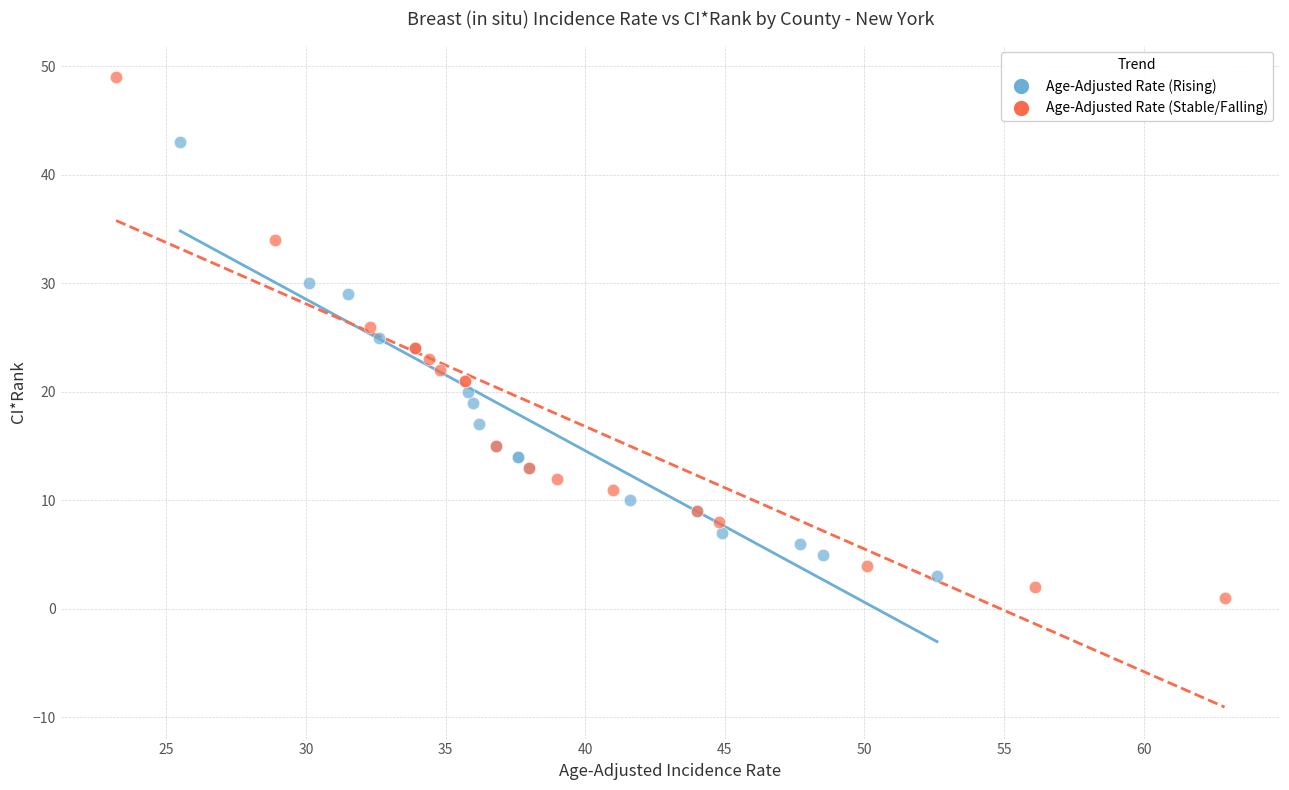

Which series has the widest spread of Y values?

Age-Adjusted Rate (Stable/Falling)